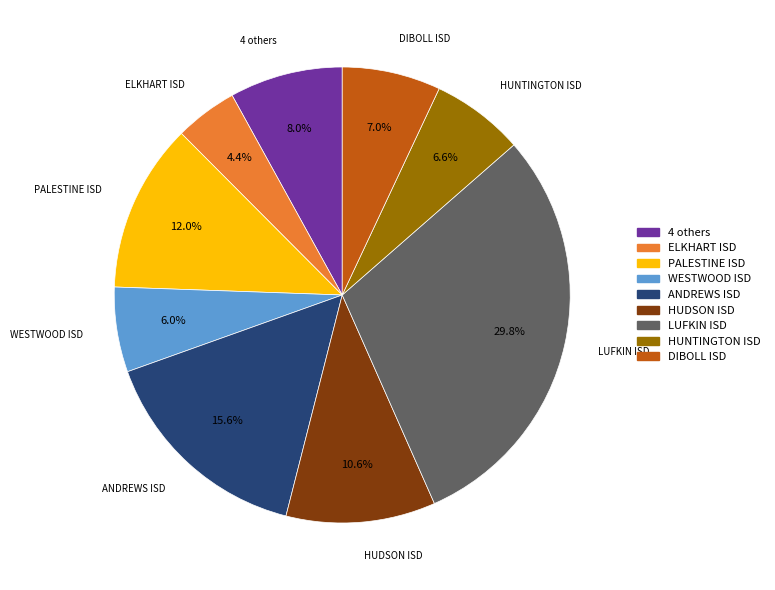

Is there any slice that represents more than half of the pie?

No